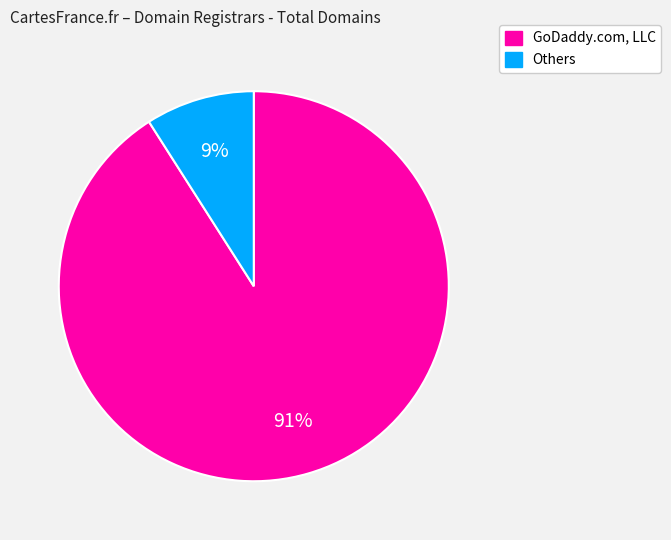

Is the sum of Others and GoDaddy.com, LLC greater than half?

Yes